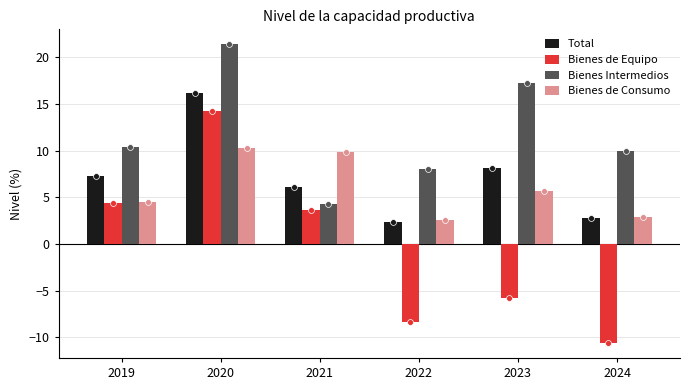

What are all the series names shown in the legend?

Total, Bienes de Equipo, Bienes Intermedios, Bienes de Consumo